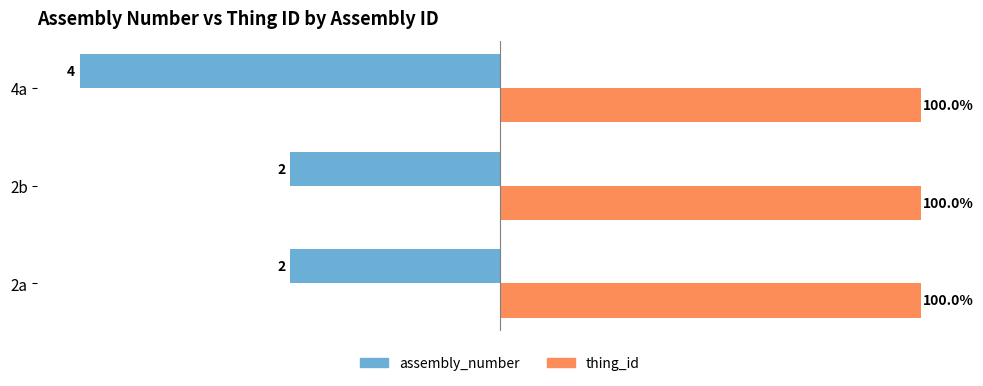

Is the value of thing_id at 2b greater than the value of assembly_number at 4a?

Yes